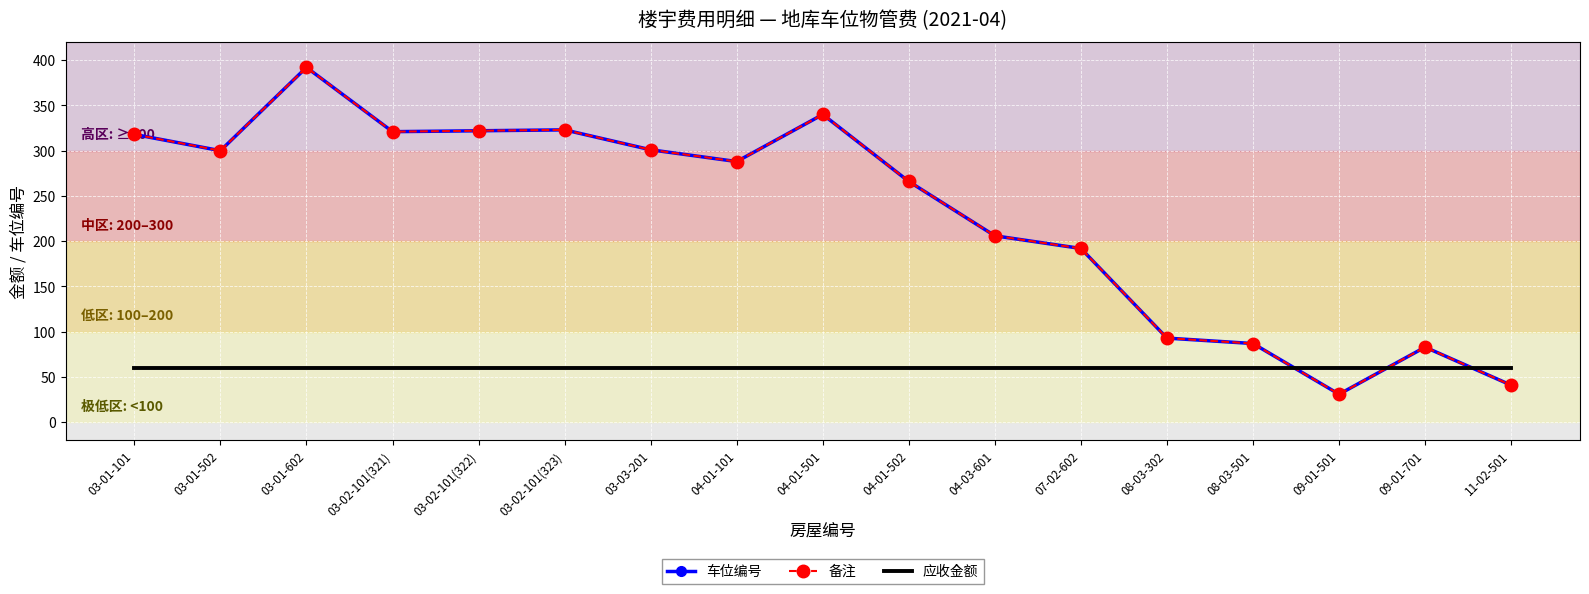

Where is the first local minimum for 车位编号?

03-01-502